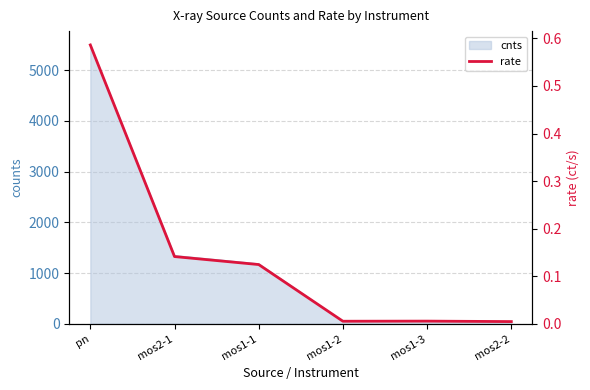

Which label corresponds to the smallest value in the chart?

mos2-2